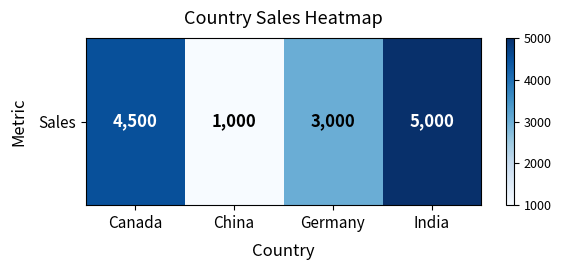

Which has a higher value, Canada or China?

Canada